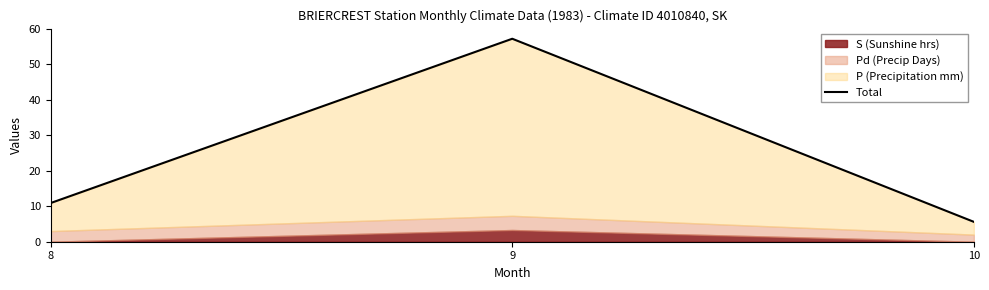

Where is the data nearest to the value 31?

8